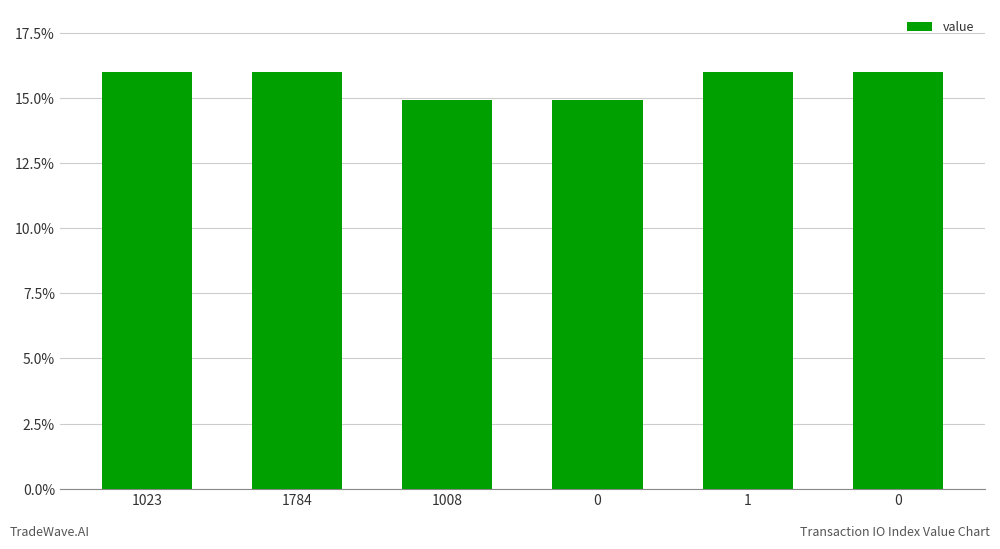

List the labels in order of value, largest first.

1784, 0, 1023, 1, 1008, 0